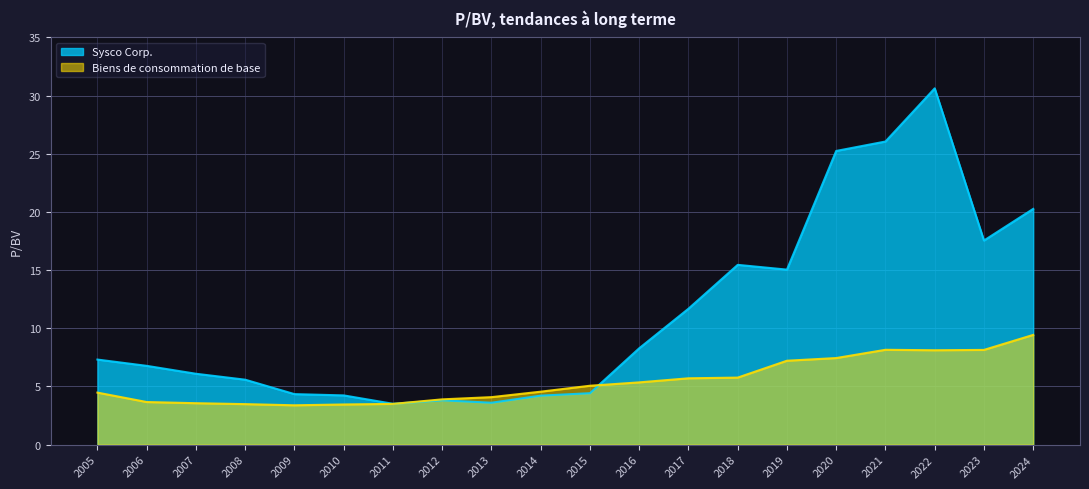

Is it true that Sysco Corp. equals 15.0 at 2019?

True